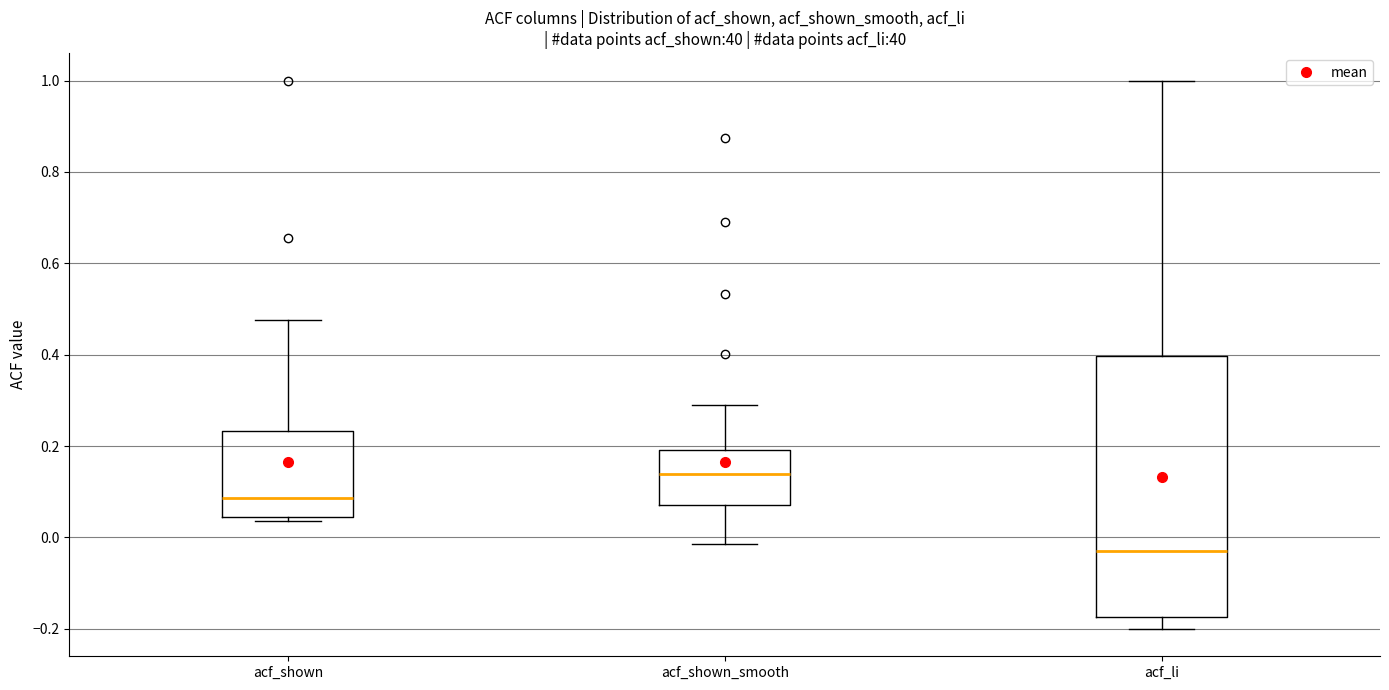

Reading left to right, transcribe this box plot: for each box, give where its median line is, the range the box spans, and where its two whiskers end, as read against the y-axis. The values are not printed on the chart, so give them approximately, as read against the axis.

acf_shown: median 0.08, box 0.04 to 0.24, whiskers 0.04 (just below the box's lower edge) to 0.48
acf_shown_smooth: median 0.14, box 0.08 to 0.20, whiskers -0.02 to 0.30
acf_li: median -0.02, box -0.18 to 0.40, whiskers -0.20 to 1.00